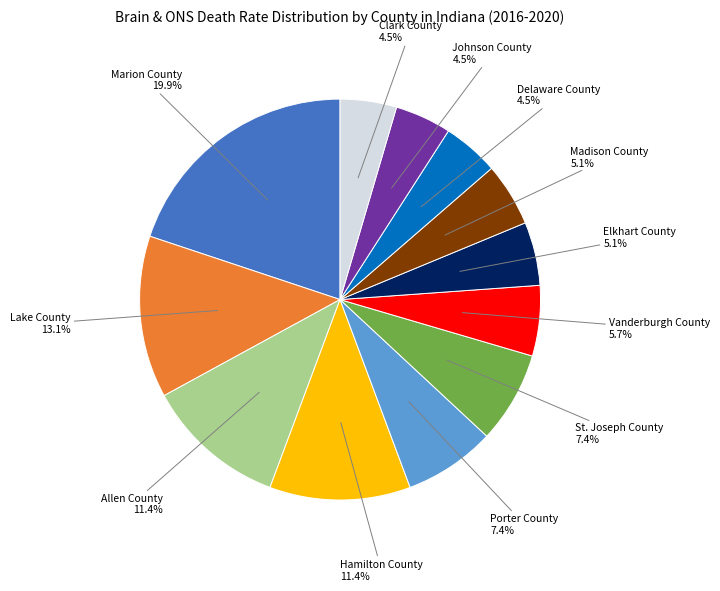

Which category has the biggest portion of the pie?

Marion County